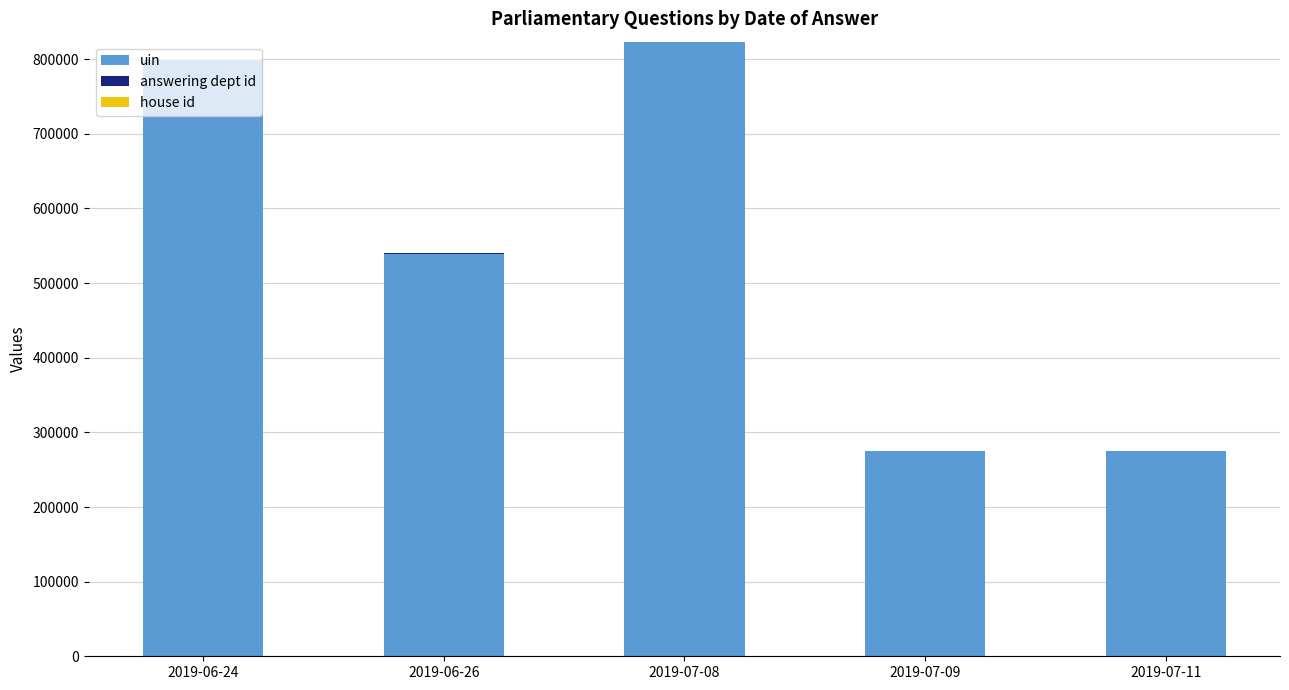

The value of uin at 2019-07-11 is 161761. True or false?

False